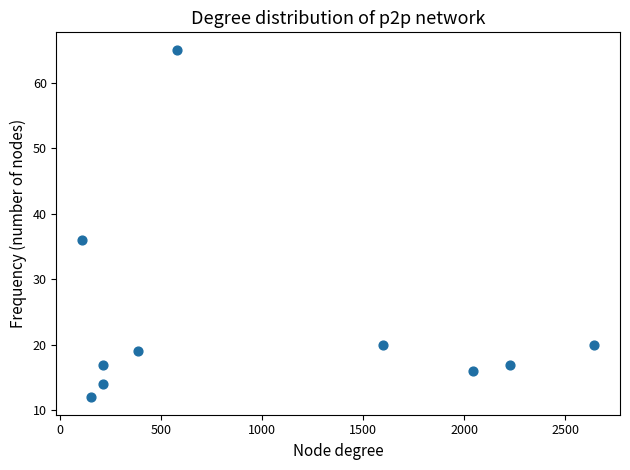

What is the range of Y values (max minus min)?

53